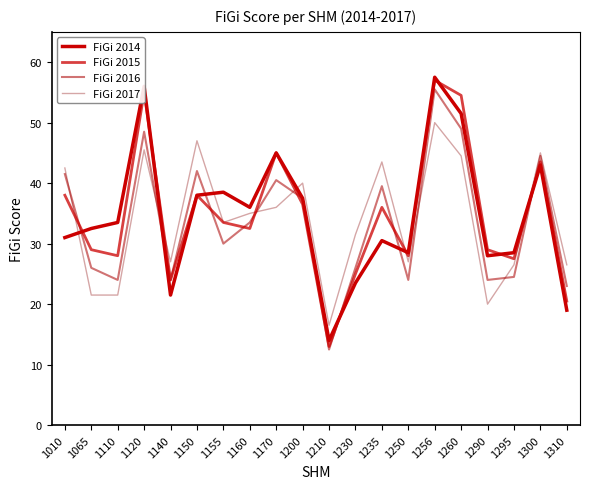

At which category does FiGi 2015 reach its first local valley?

1110